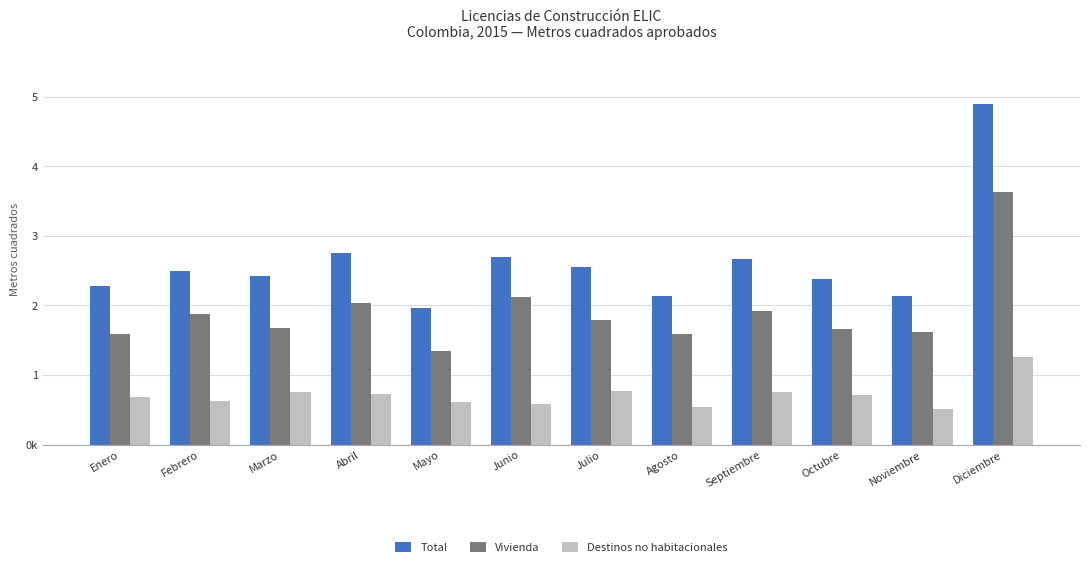

What is the label of the 11th bar from the right?

Febrero